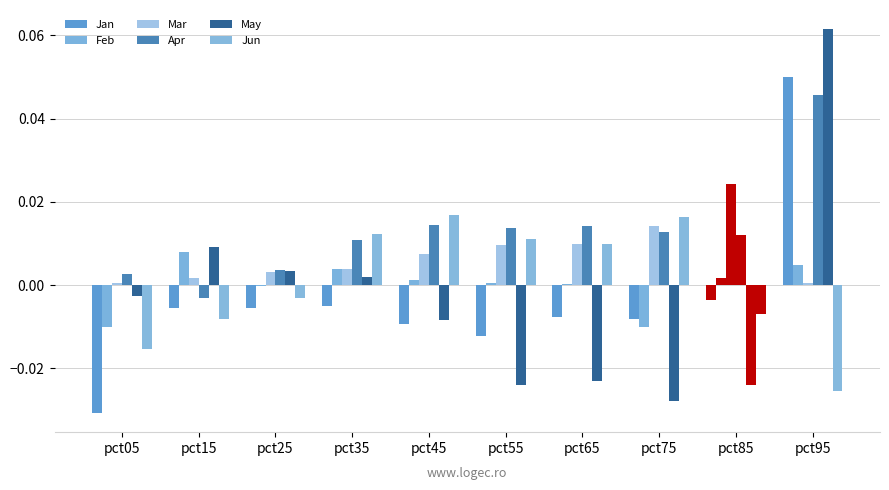

Is it true that Apr equals 0.0 at pct95?

False